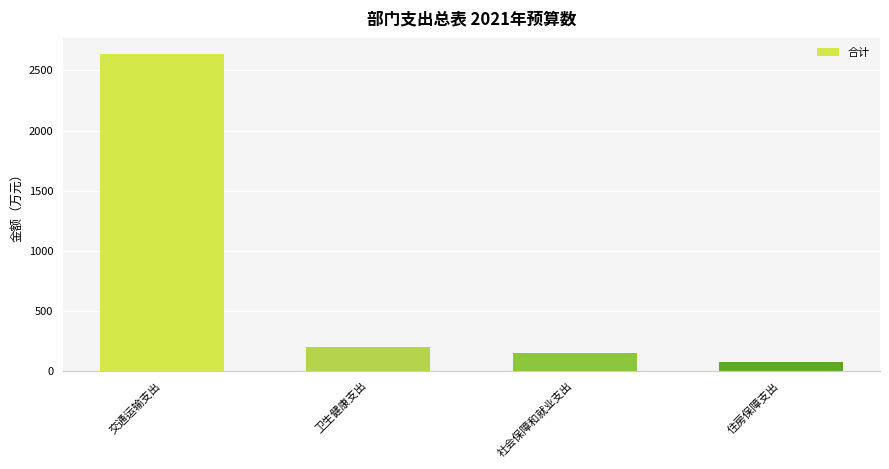

List the labels in order of value, largest first.

交通运输支出, 卫生健康支出, 社会保障和就业支出, 住房保障支出